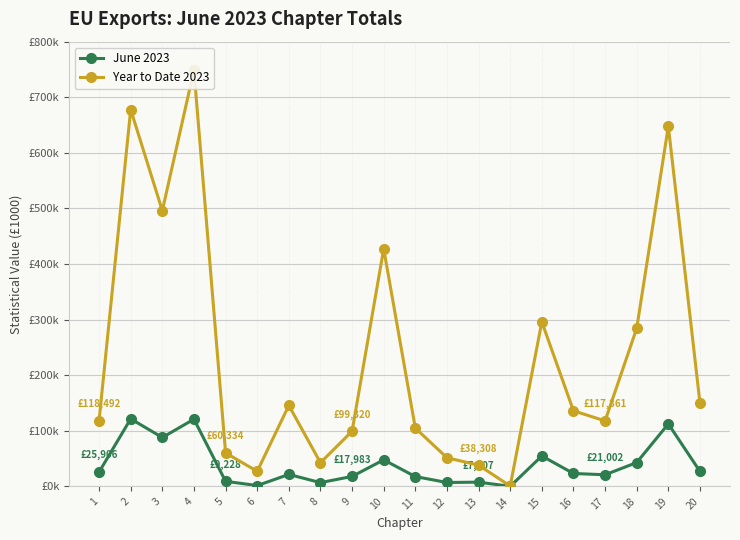

What is the average value of the June 2023 series?

38785